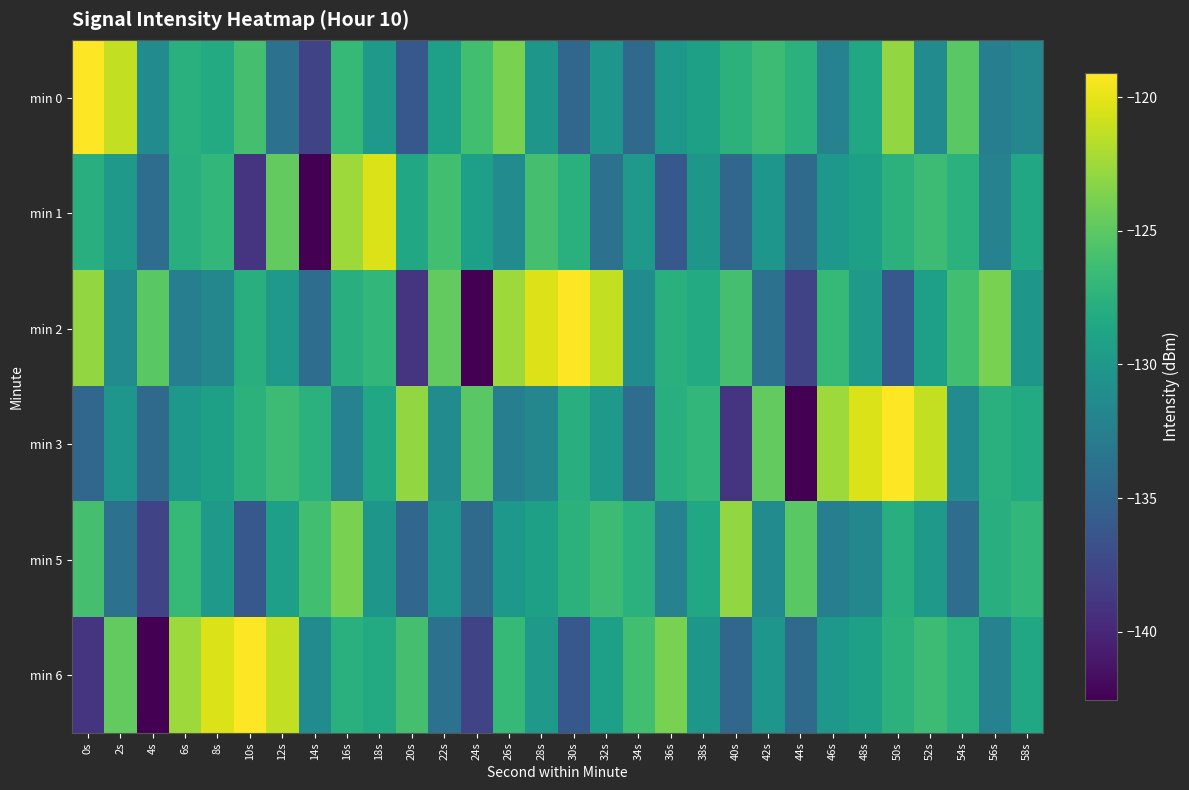

Reading right to left, transcribe all the data shown in this chart.

min 0: 58s=-131.7	56s=-132.6	54s=-125.1	52s=-131.2	50s=-122.9	48s=-128.6	46s=-132.1	44s=-127.5	42s=-126.5	40s=-127.5	38s=-129.2	36s=-130.0	34s=-134.4	32s=-130.2	30s=-134.8	28s=-130.2	26s=-123.8	24s=-126.2	22s=-129.3	20s=-136.1	18s=-129.9	16s=-126.8	14s=-137.8	12s=-133.7	10s=-126.0	8s=-128.2	6s=-127.6	4s=-131.3	2s=-121.2	0s=-119.1
min 1: 58s=-128.6	56s=-132.1	54s=-127.5	52s=-126.5	50s=-127.5	48s=-129.2	46s=-130.0	44s=-134.4	42s=-130.2	40s=-134.8	38s=-130.2	36s=-136.1	34s=-129.9	32s=-133.7	30s=-127.6	28s=-126.0	26s=-131.3	24s=-129.3	22s=-126.2	20s=-128.6	18s=-120.3	16s=-122.5	14s=-142.6	12s=-124.7	10s=-139.0	8s=-127.0	6s=-127.8	4s=-134.1	2s=-130.0	0s=-127.8
min 2: 58s=-130.2	56s=-123.8	54s=-126.2	52s=-129.3	50s=-136.1	48s=-129.9	46s=-126.8	44s=-137.8	42s=-133.7	40s=-126.0	38s=-128.2	36s=-127.6	34s=-131.3	32s=-121.2	30s=-119.1	28s=-120.3	26s=-122.5	24s=-142.6	22s=-124.7	20s=-139.0	18s=-127.0	16s=-127.8	14s=-134.1	12s=-130.0	10s=-127.8	8s=-131.7	6s=-132.6	4s=-125.1	2s=-131.2	0s=-122.9
min 3: 58s=-128.2	56s=-127.6	54s=-131.3	52s=-121.2	50s=-119.1	48s=-120.3	46s=-122.5	44s=-142.6	42s=-124.7	40s=-139.0	38s=-127.0	36s=-127.8	34s=-134.1	32s=-130.0	30s=-127.8	28s=-131.7	26s=-132.6	24s=-125.1	22s=-131.2	20s=-122.9	18s=-128.6	16s=-132.1	14s=-127.5	12s=-126.5	10s=-127.5	8s=-129.2	6s=-130.0	4s=-134.4	2s=-130.2	0s=-134.8
min 5: 58s=-127.0	56s=-127.8	54s=-134.1	52s=-130.0	50s=-127.8	48s=-131.7	46s=-132.6	44s=-125.1	42s=-131.2	40s=-122.9	38s=-128.6	36s=-132.1	34s=-127.5	32s=-126.5	30s=-127.5	28s=-129.2	26s=-130.0	24s=-134.4	22s=-130.2	20s=-134.8	18s=-130.2	16s=-123.8	14s=-126.2	12s=-129.3	10s=-136.1	8s=-129.9	6s=-126.8	4s=-137.8	2s=-133.7	0s=-126.0
min 6: 58s=-128.6	56s=-132.1	54s=-127.5	52s=-126.5	50s=-127.5	48s=-129.2	46s=-130.0	44s=-134.4	42s=-130.2	40s=-134.8	38s=-130.2	36s=-123.8	34s=-126.2	32s=-129.3	30s=-136.1	28s=-129.9	26s=-126.8	24s=-137.8	22s=-133.7	20s=-126.0	18s=-128.2	16s=-127.6	14s=-131.3	12s=-121.2	10s=-119.1	8s=-120.3	6s=-122.5	4s=-142.6	2s=-124.7	0s=-139.0